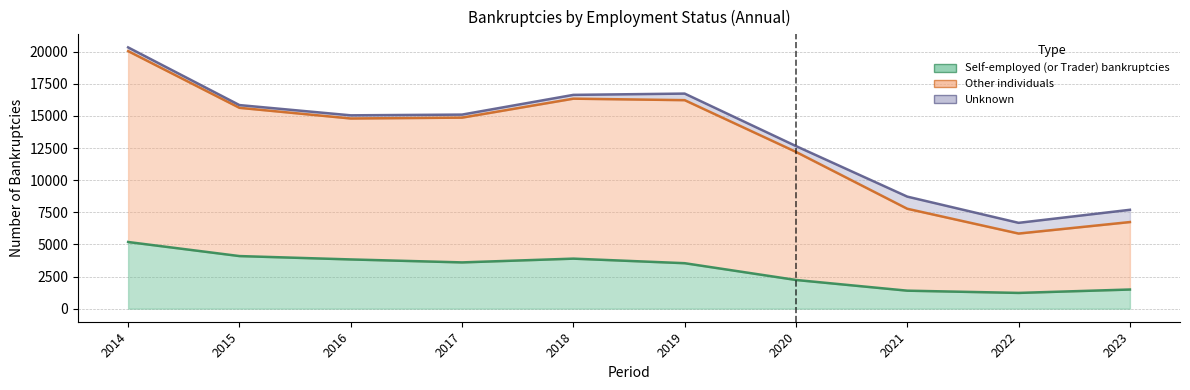

Between 2020 and 2015, which is larger?

2015